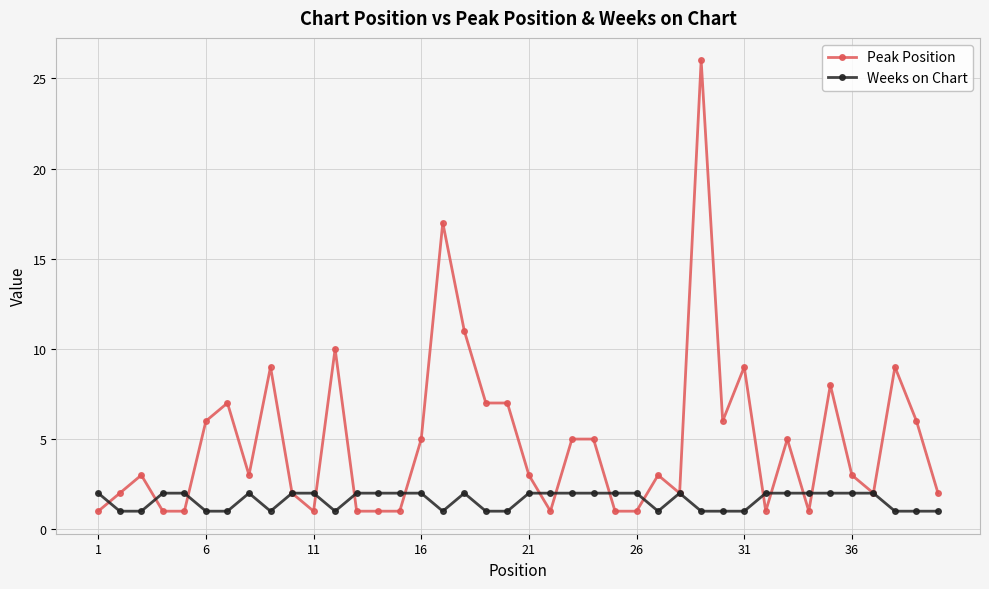

Rank the series by their average value, from lowest to highest.

Weeks on Chart, Peak Position